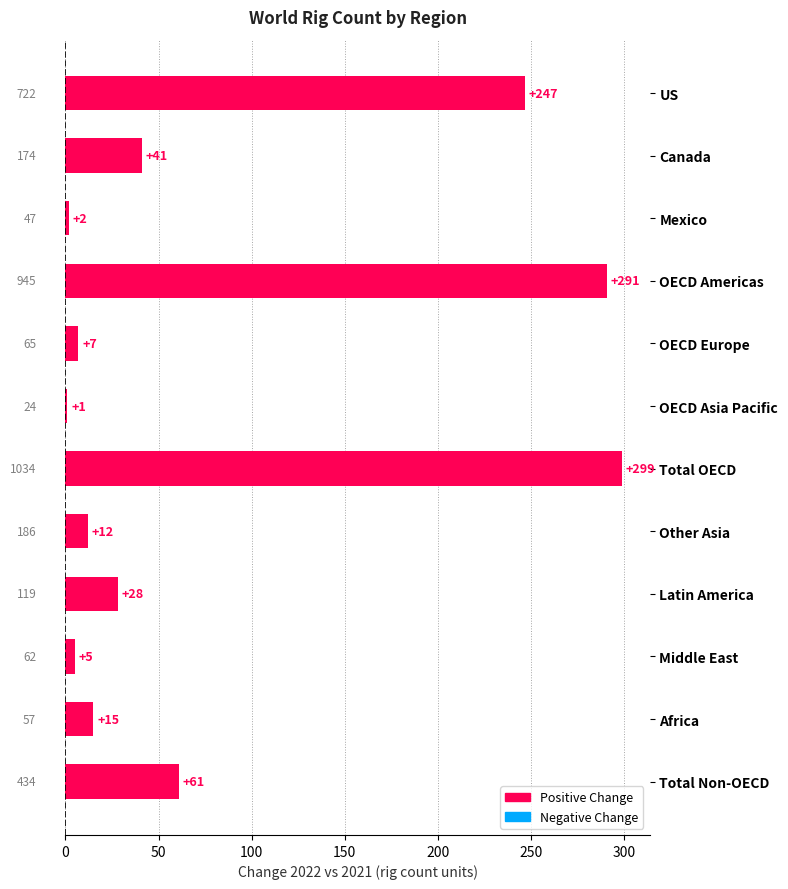

Reading top to bottom, extract all data points from this chart.

US=247	Canada=41	Mexico=2	OECD Americas=291	OECD Europe=7	OECD Asia Pacific=1	Total OECD=299	Other Asia=12	Latin America=28	Middle East=5	Africa=15	Total Non-OECD=61